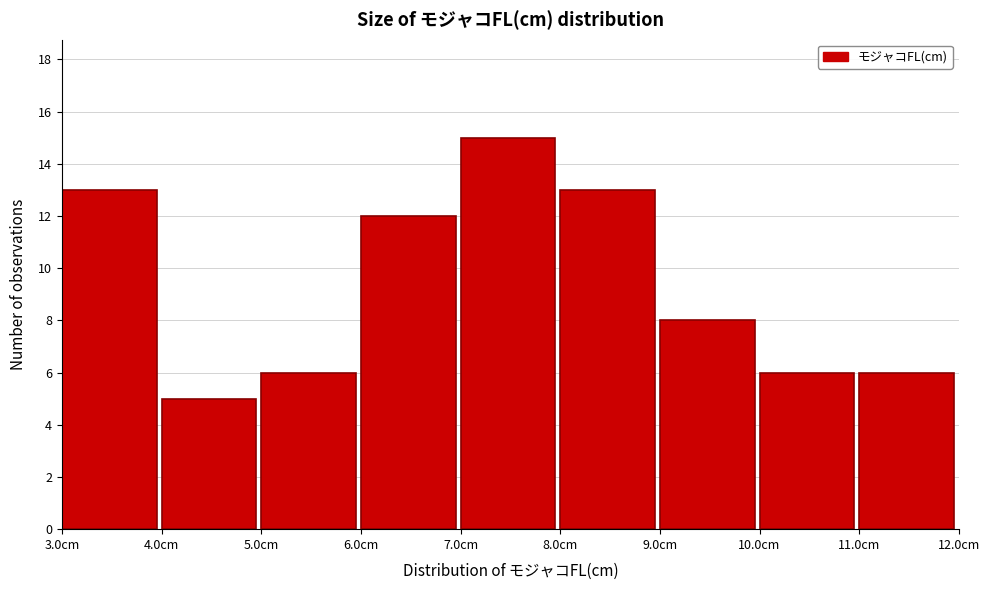

How tall is the bar that spans 5 to 6 on the x-axis? The values are not printed on the chart, so give them approximately, as read against the axis.

6